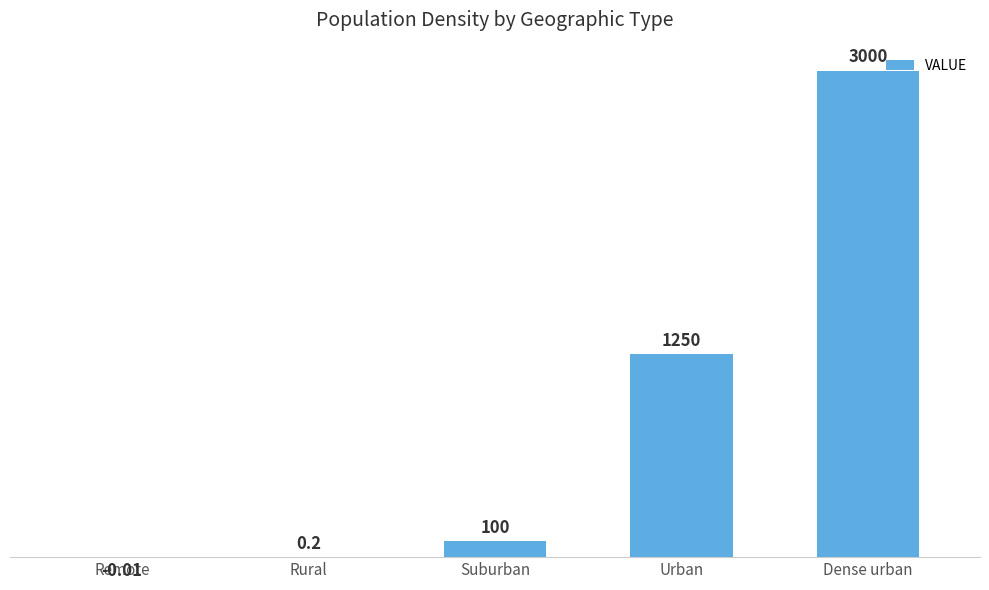

How many series are shown in this chart?

1